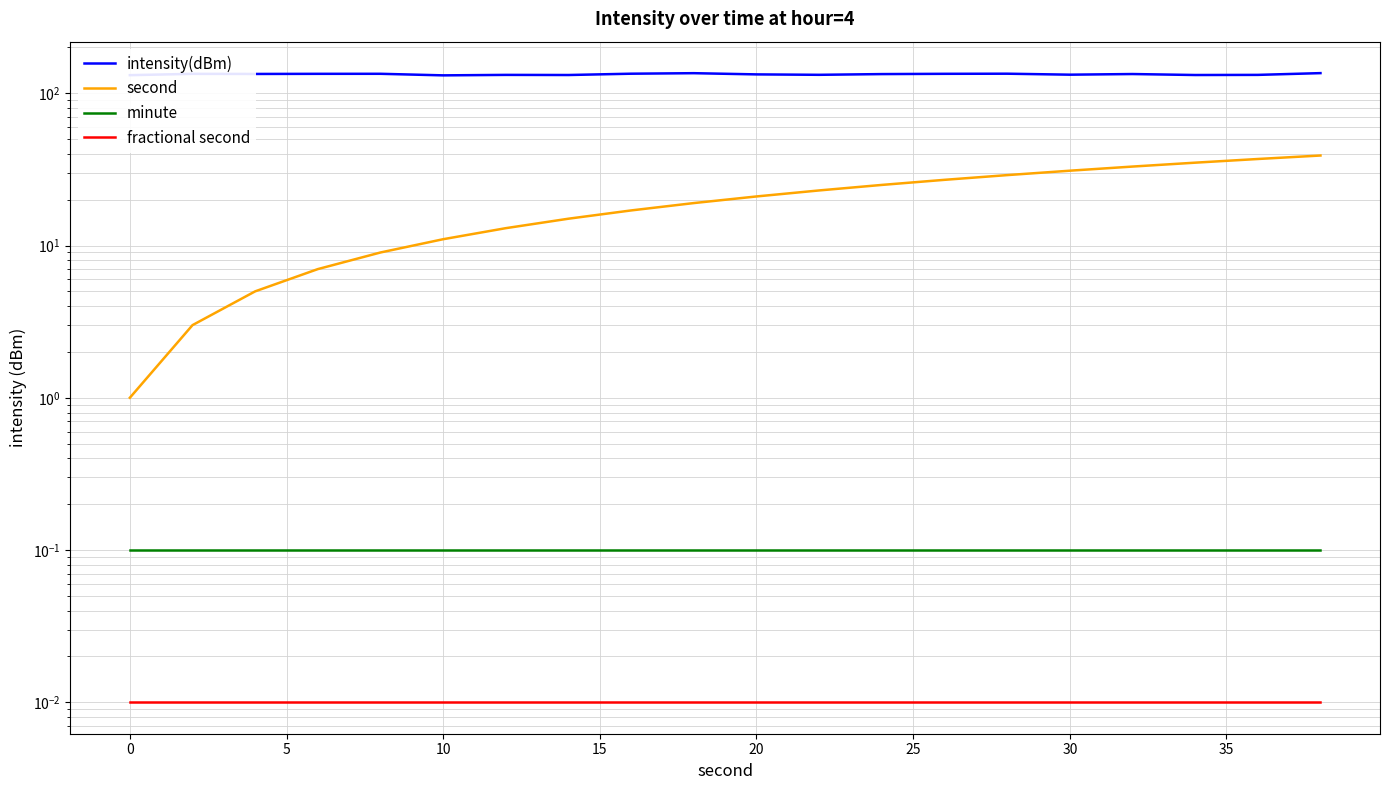

True or false: minute and second intersect in this chart.

False